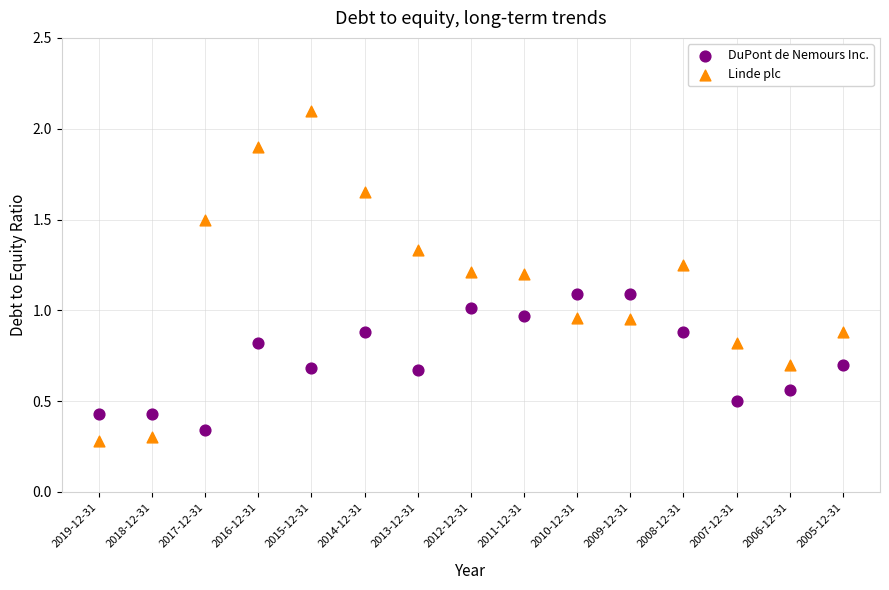

Which series reaches the maximum Y coordinate?

Linde plc